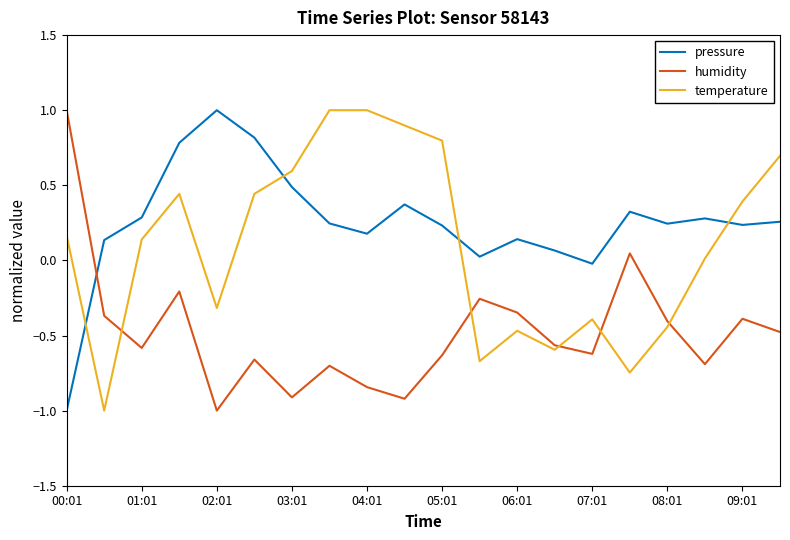

True or false: humidity and temperature intersect in this chart.

True